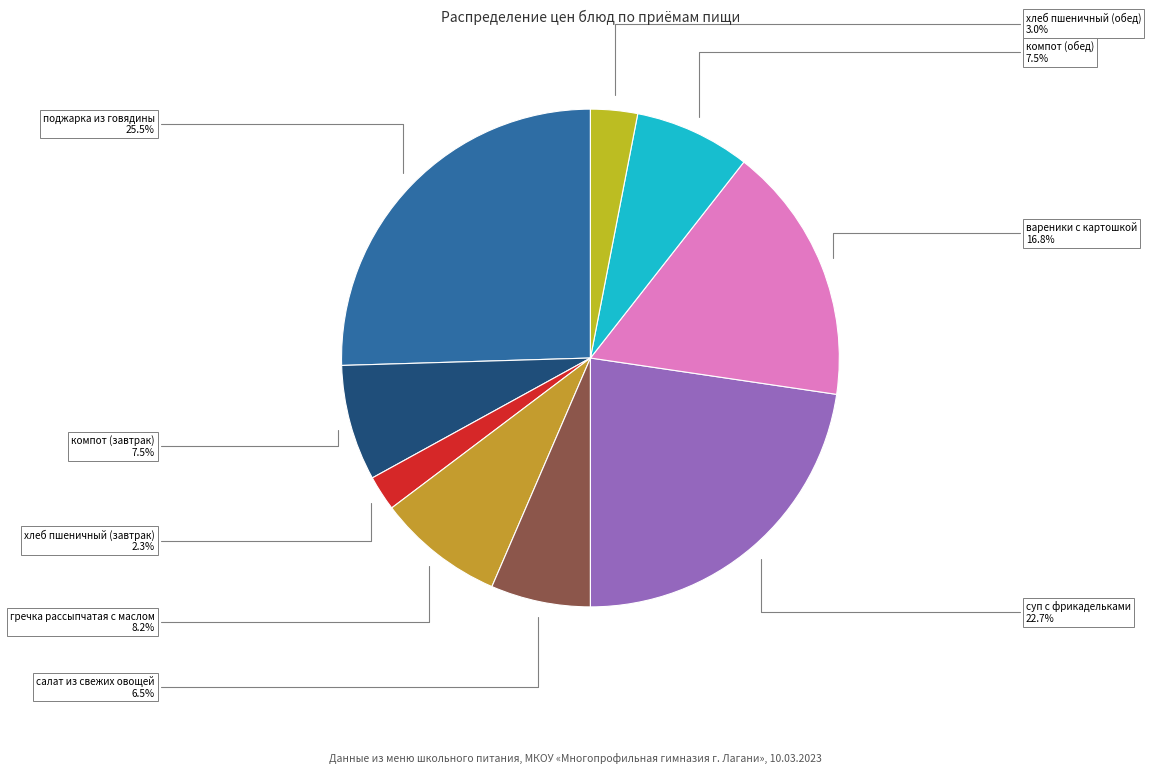

How many slices are in this pie chart?

9